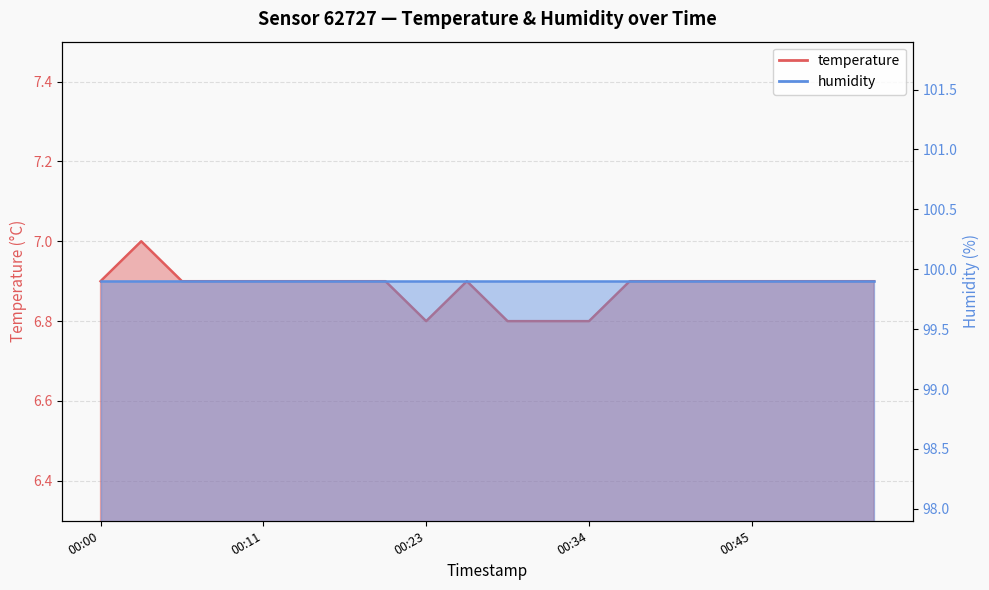

What is the sum of all values?

137.7